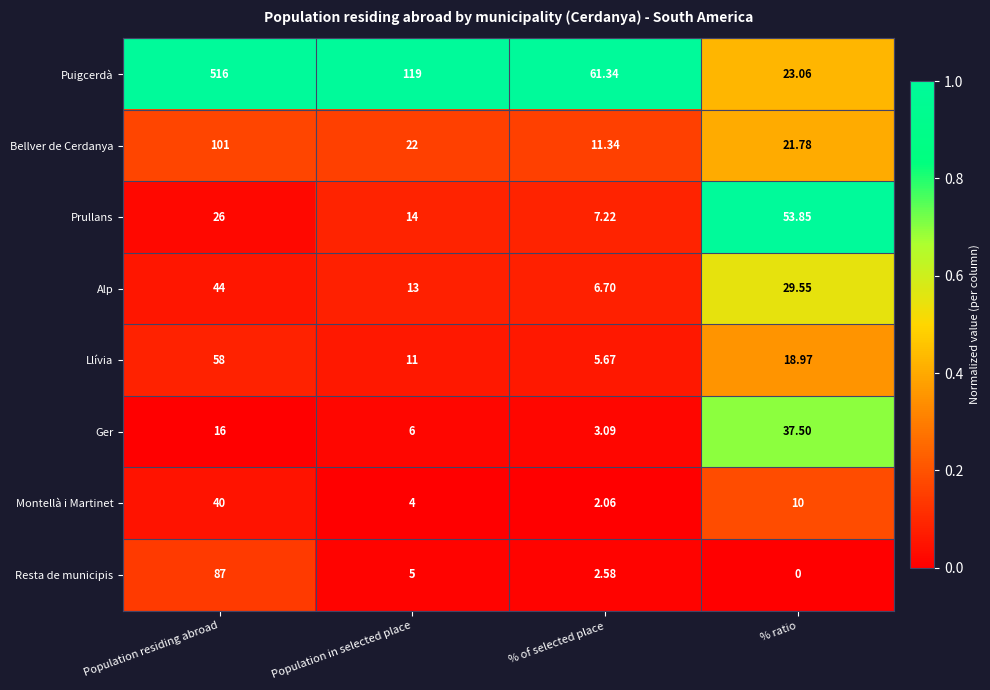

Which category has the highest value across all series?

Population residing abroad